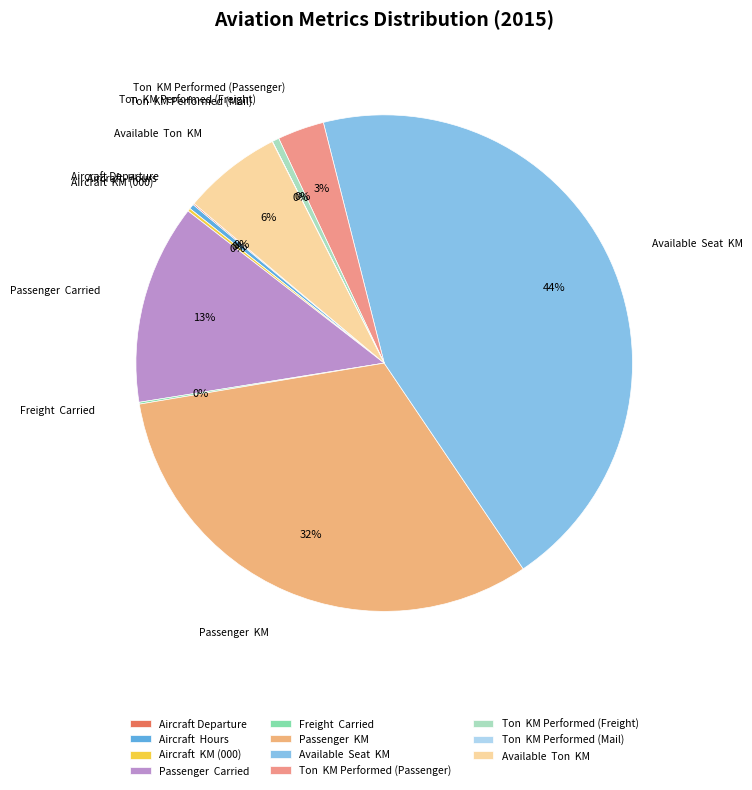

Is there any slice that represents more than half of the pie?

No